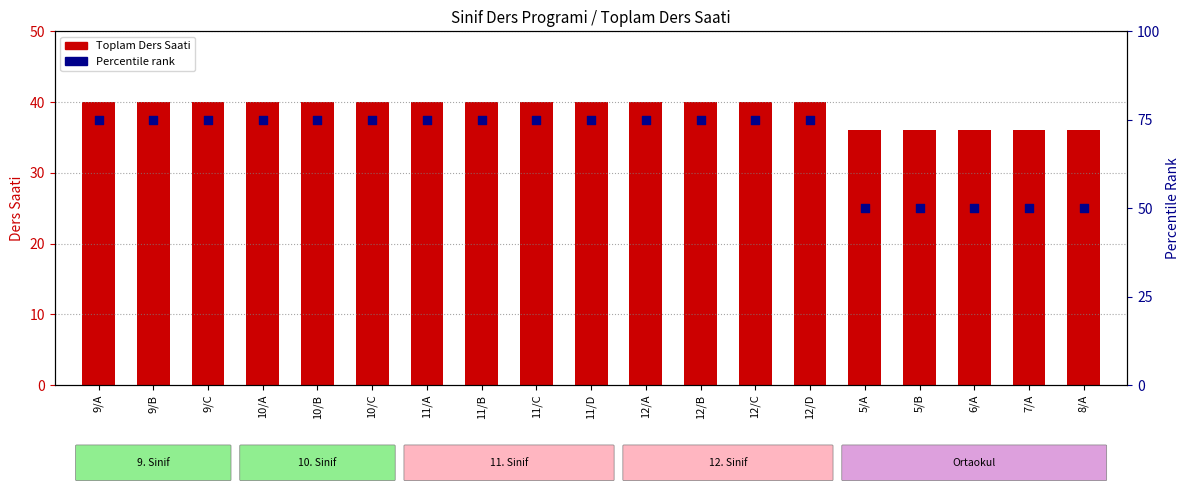

What are all the series names shown in the legend?

Toplam Ders Saati, Percentile rank